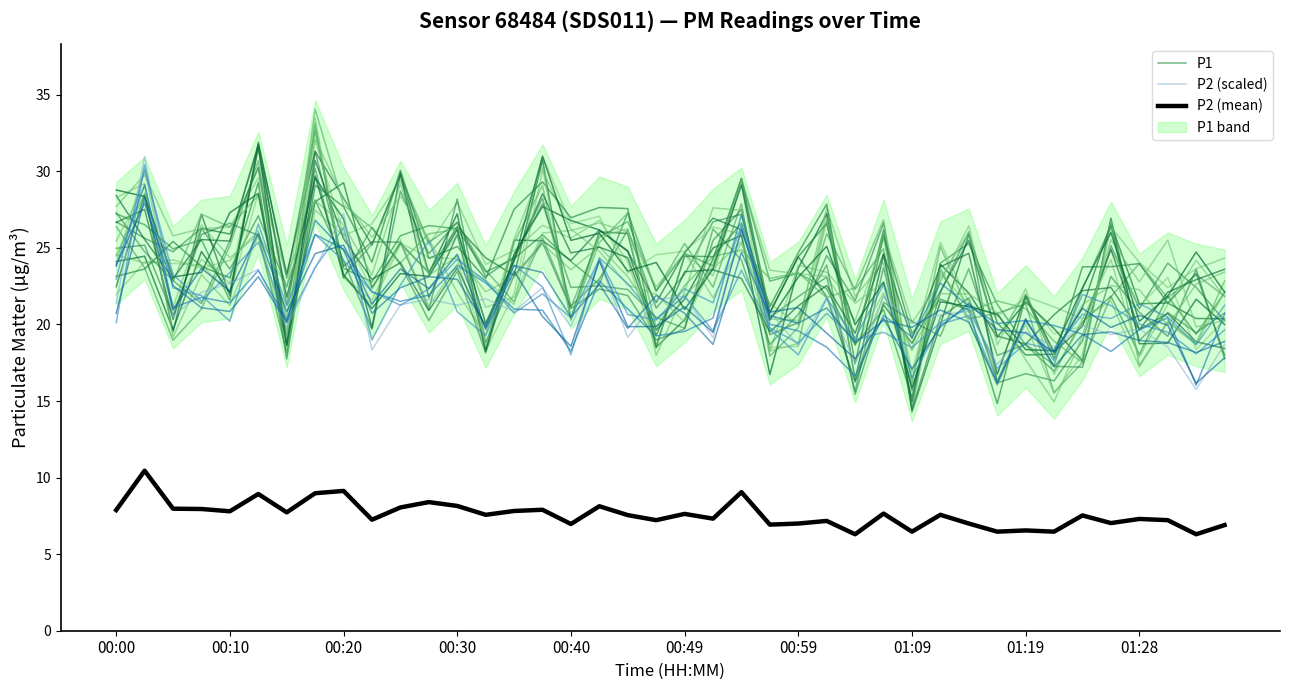

Reading left to right, list all the values displayed in this chart.

P1: 27.2	26.5	24.9	25.5	21.6	31.9	23.0	32.7	23.7	22.8	25.8	26.5	26.3	23.4	24.3	25.9	24.1	22.6	27.3	22.2	24.6	23.8	29.5	22.8	23.3	22.3	18.7	21.0	15.3	24.0	25.3	21.3	18.7	16.9	20.2	21.8	18.0	21.8	19.4	22.1
P2 (scaled): 21.4	31.0	20.5	22.1	22.7	23.6	19.8	23.7	27.2	18.3	21.3	21.6	21.3	21.7	20.9	22.4	19.9	24.2	19.2	21.6	21.8	19.1	26.4	20.8	18.6	21.8	17.5	21.8	20.1	20.6	20.9	17.4	19.5	18.5	19.9	19.3	19.7	18.5	15.8	18.7
P2 (mean): 7.9	10.4	8.0	8.0	7.8	8.9	7.7	9.0	9.1	7.2	8.1	8.4	8.2	7.6	7.8	7.9	7.0	8.1	7.5	7.2	7.6	7.3	9.1	6.9	7.0	7.2	6.3	7.7	6.5	7.6	7.0	6.5	6.5	6.5	7.5	7.0	7.3	7.2	6.3	6.9